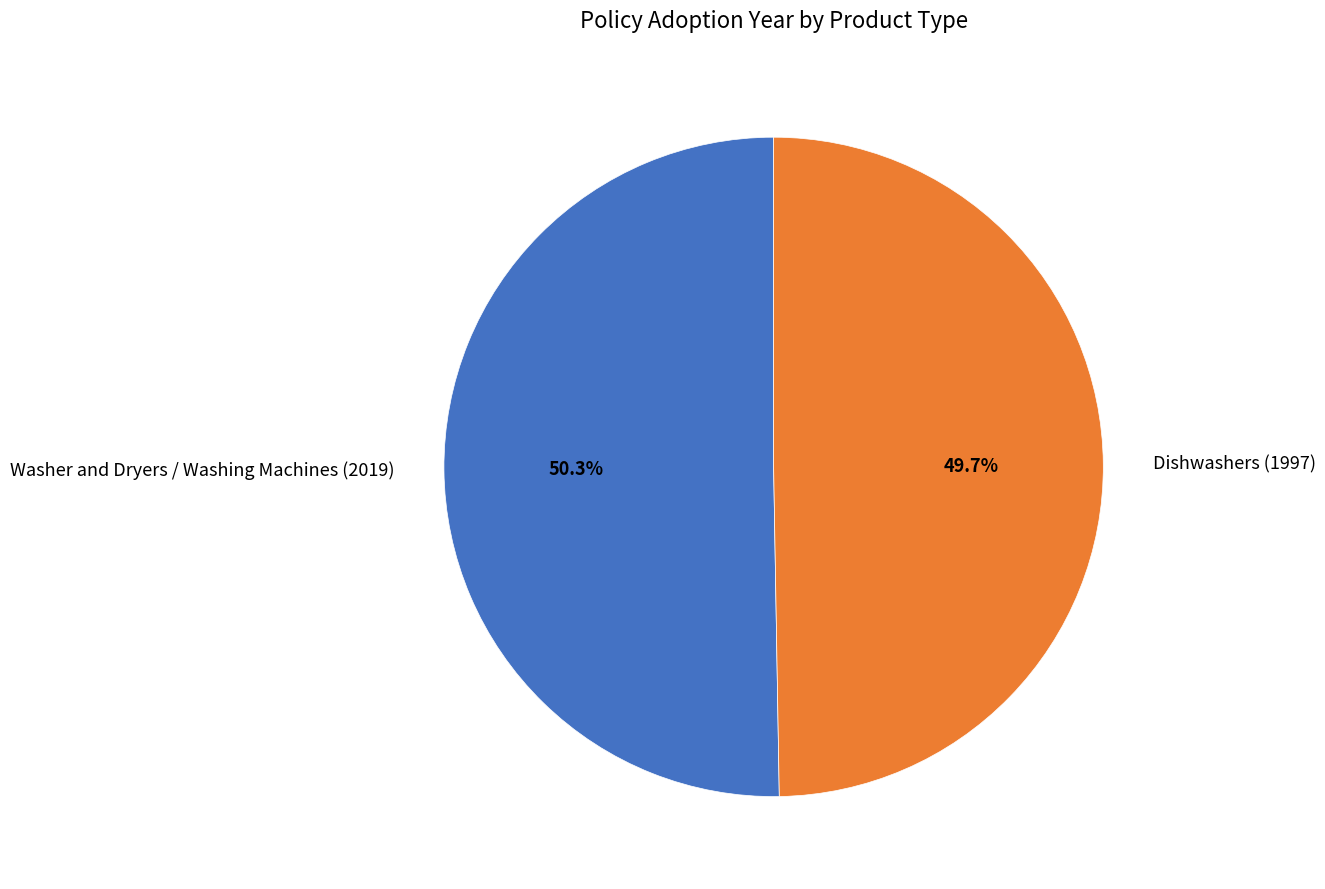

Does Dishwashers (1997) represent more than half of the total?

No